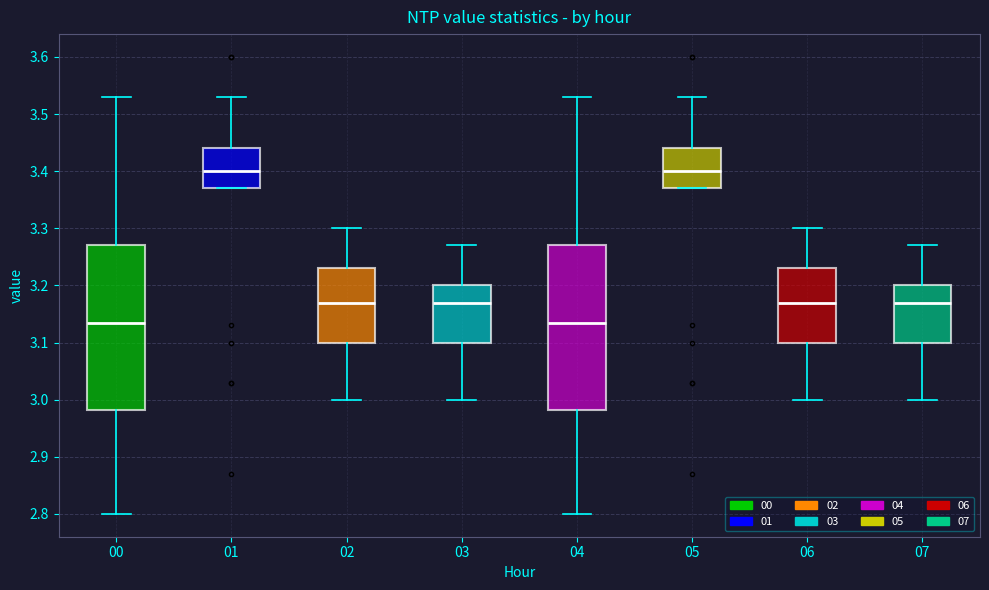

Reading left to right, read every box against the y-axis: the position of its median line, the range the box covers, and the ends of its whiskers. The values are not printed on the chart, so give them approximately, as read against the axis.

00: median 3.14, box 2.98 to 3.27, whiskers 2.80 to 3.53
01: median 3.40, box 3.37 to 3.44, whiskers 3.37 to 3.53
02: median 3.17, box 3.10 to 3.23, whiskers 3.00 to 3.30
03: median 3.17, box 3.10 to 3.20, whiskers 3.00 to 3.27
04: median 3.14, box 2.98 to 3.27, whiskers 2.80 to 3.53
05: median 3.40, box 3.37 to 3.44, whiskers 3.37 to 3.53
06: median 3.17, box 3.10 to 3.23, whiskers 3.00 to 3.30
07: median 3.17, box 3.10 to 3.20, whiskers 3.00 to 3.27